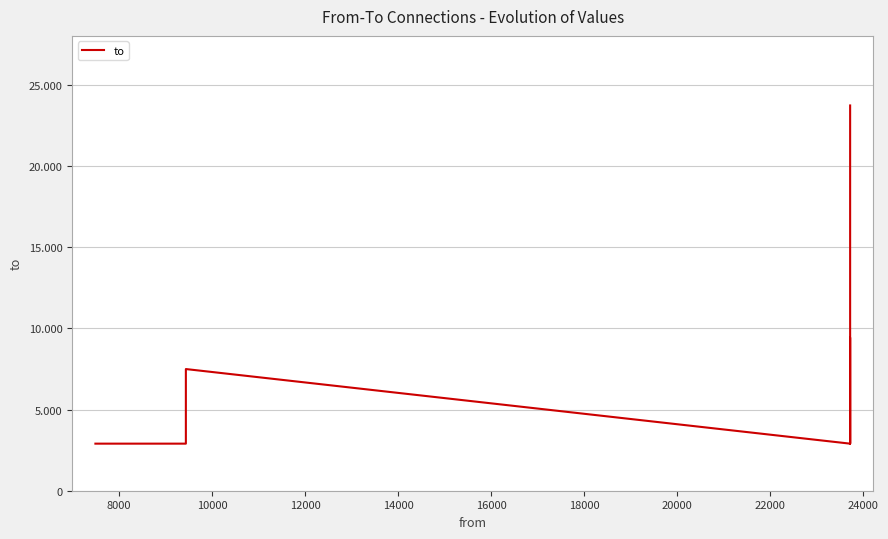

True or false: there are more than 1 points higher than both neighbors.

True